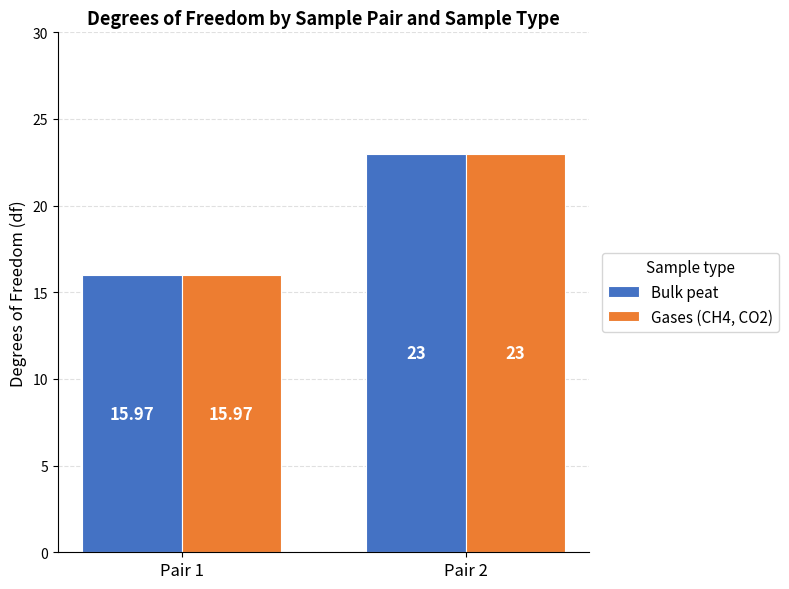

What is the minimum value shown in the chart?

16.0